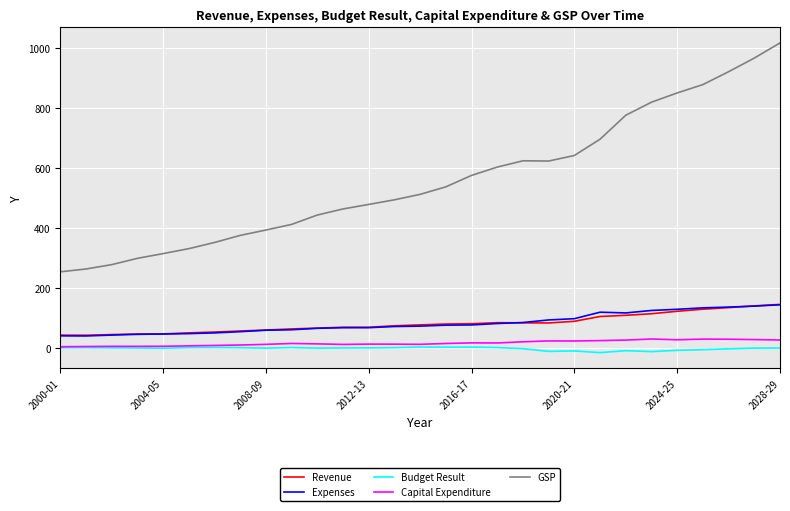

Which series has the largest total across all categories?

GSP